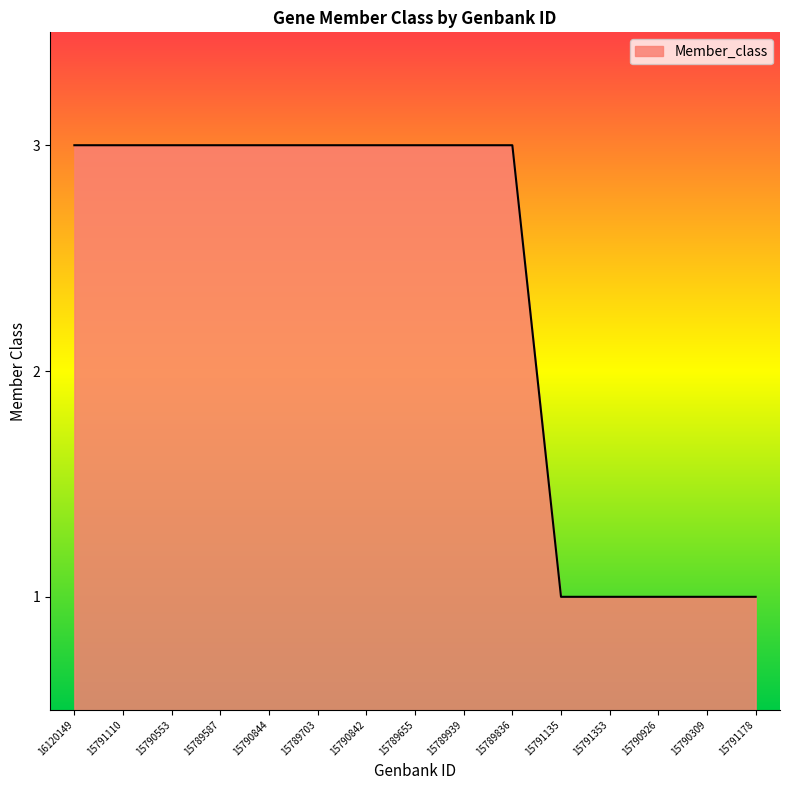

What is the greatest value displayed?

3